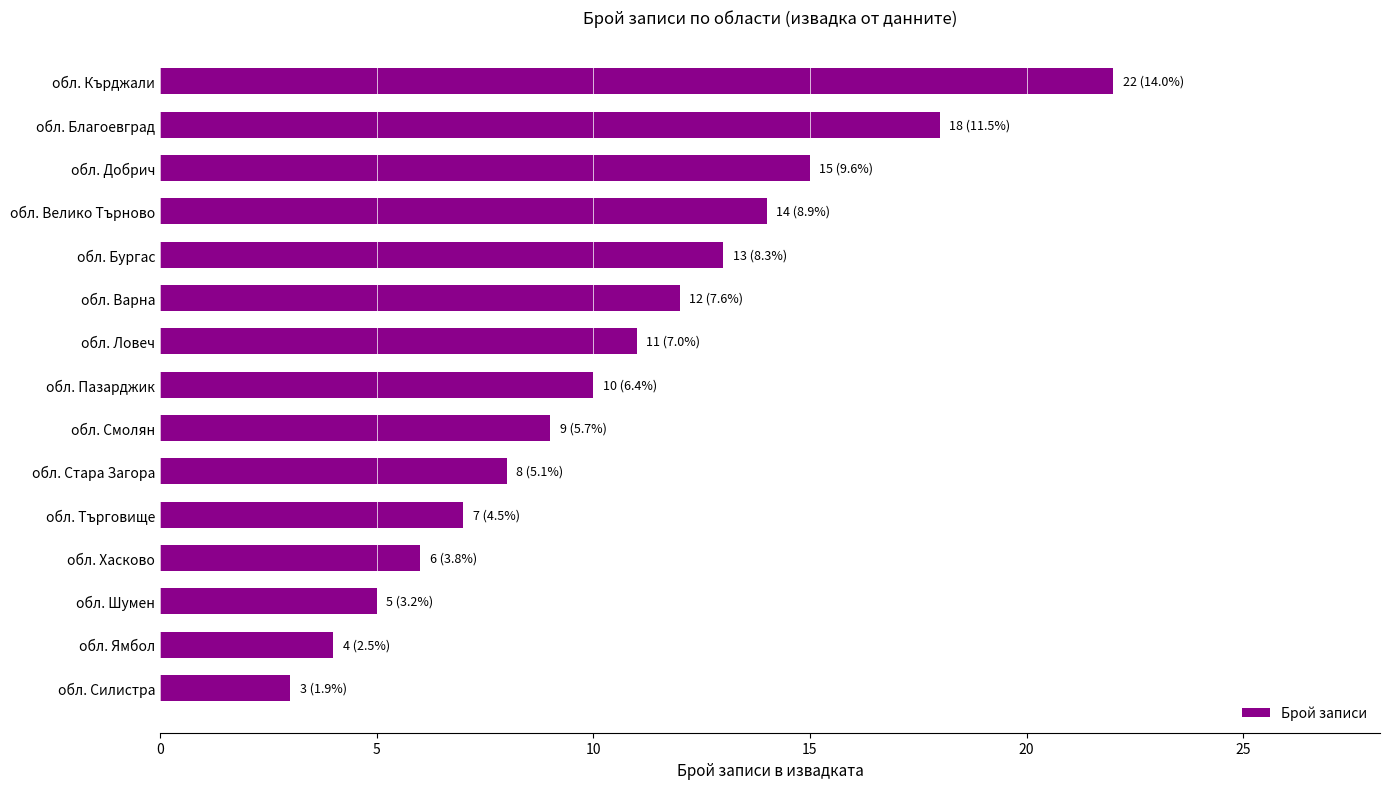

Is it true that the value at обл. Ямбол is 4?

True